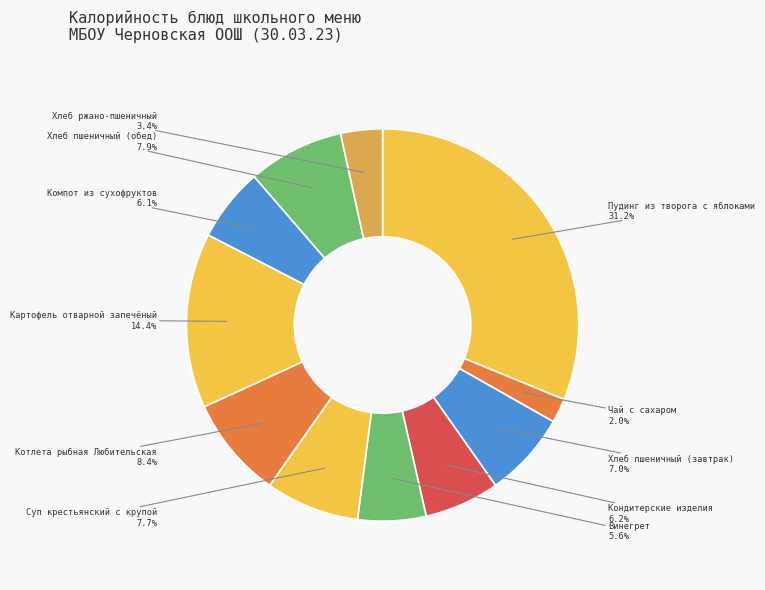

Approximately how many times larger is the value at Чай с сахаром compared to Хлеб ржано-пшеничный?

0.6